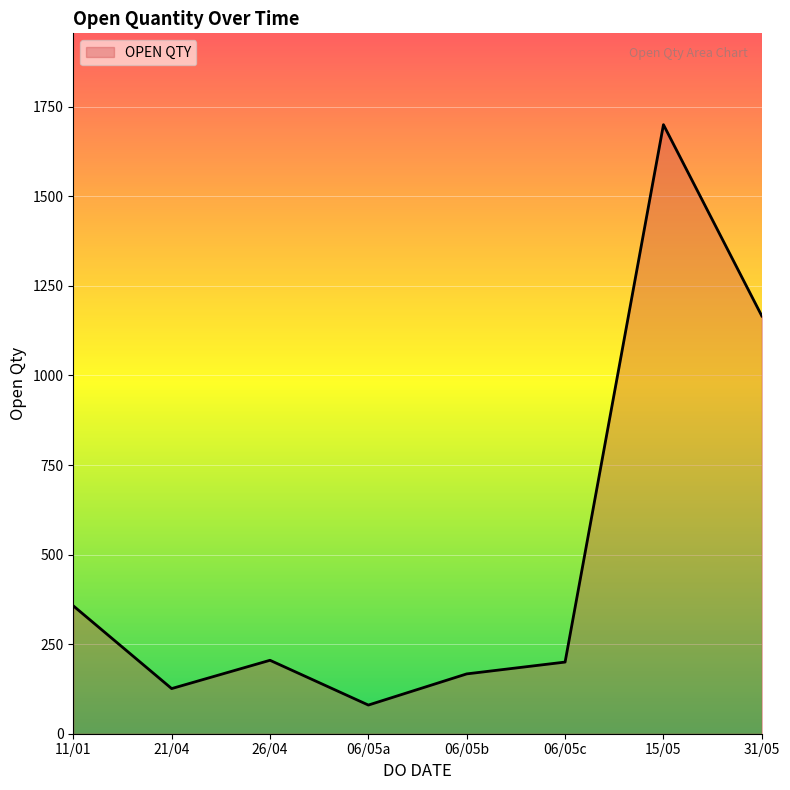

Between 31/05 and 06/05c, which is larger?

31/05